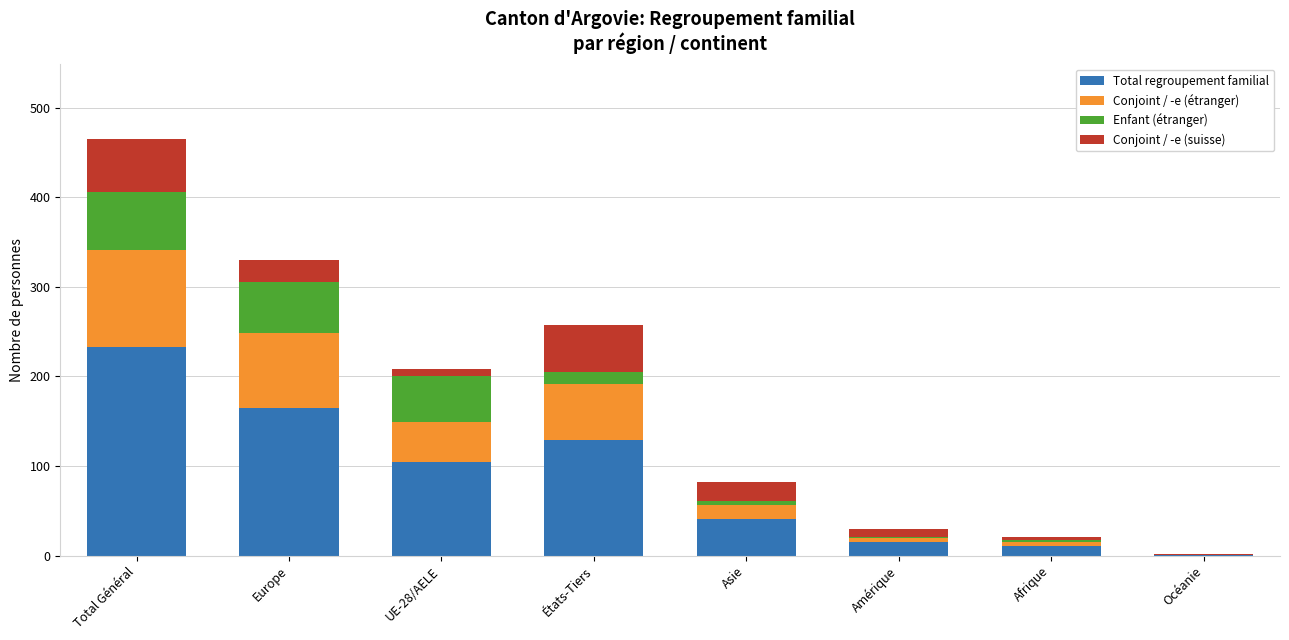

At which category is the sum across all series the highest?

Total Général